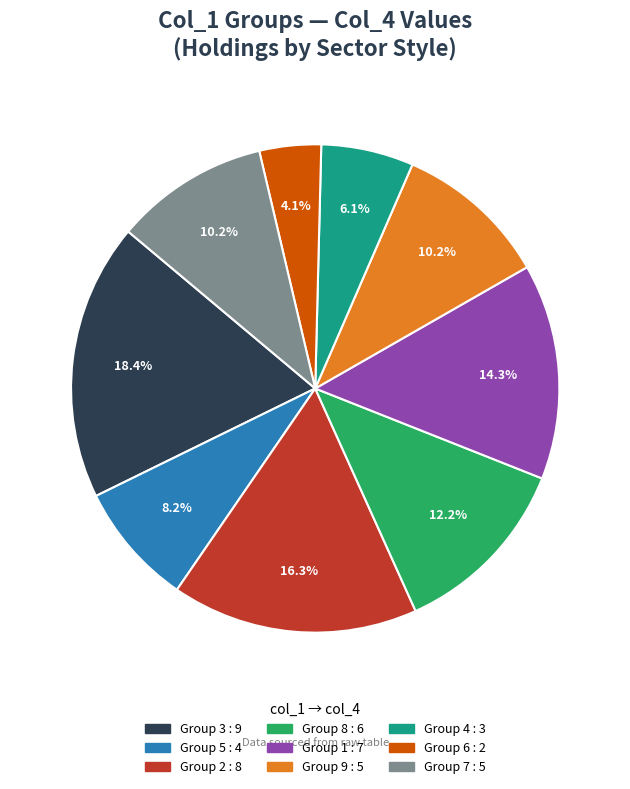

Does any single category account for the majority?

No